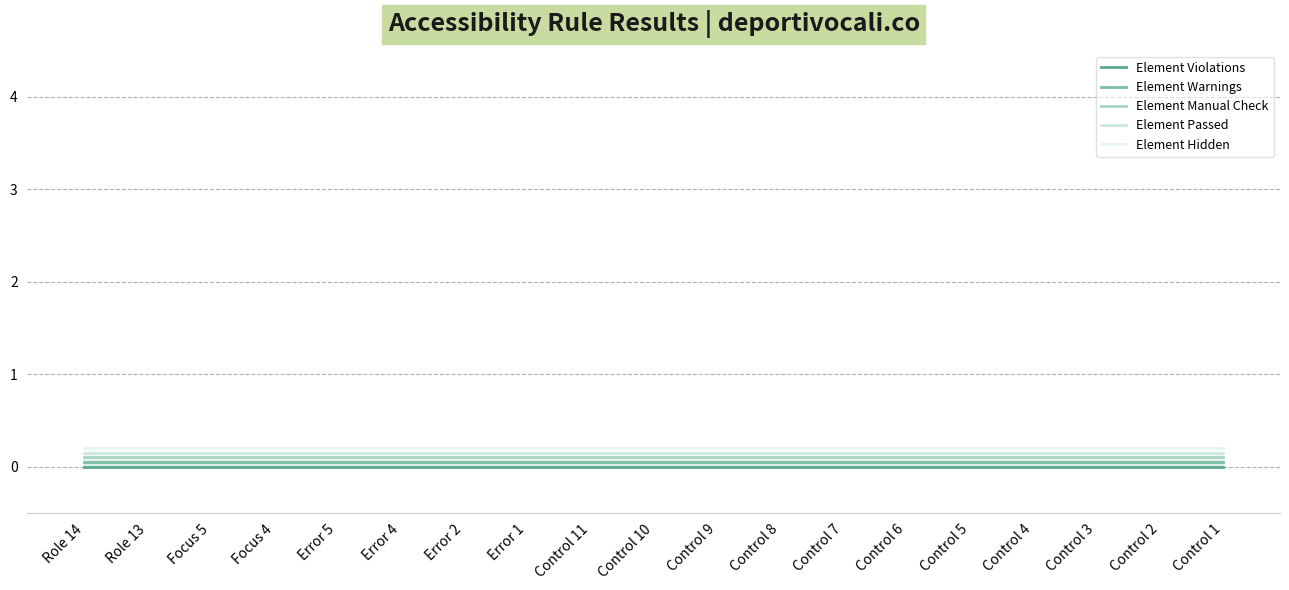

What position from the left is Control 4?

16